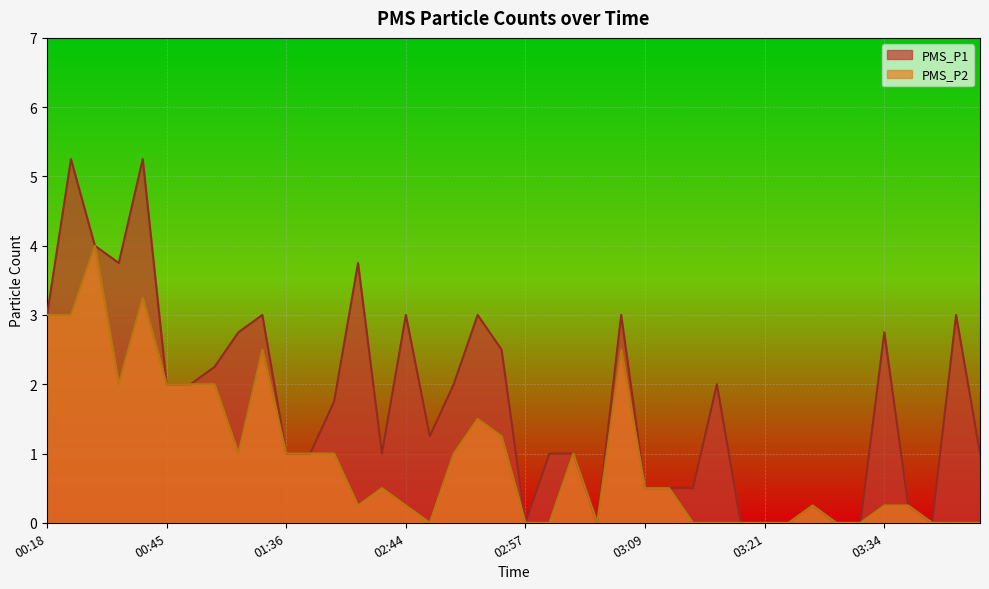

Is it true that PMS_P2 equals 0.3 at 02:41?

False